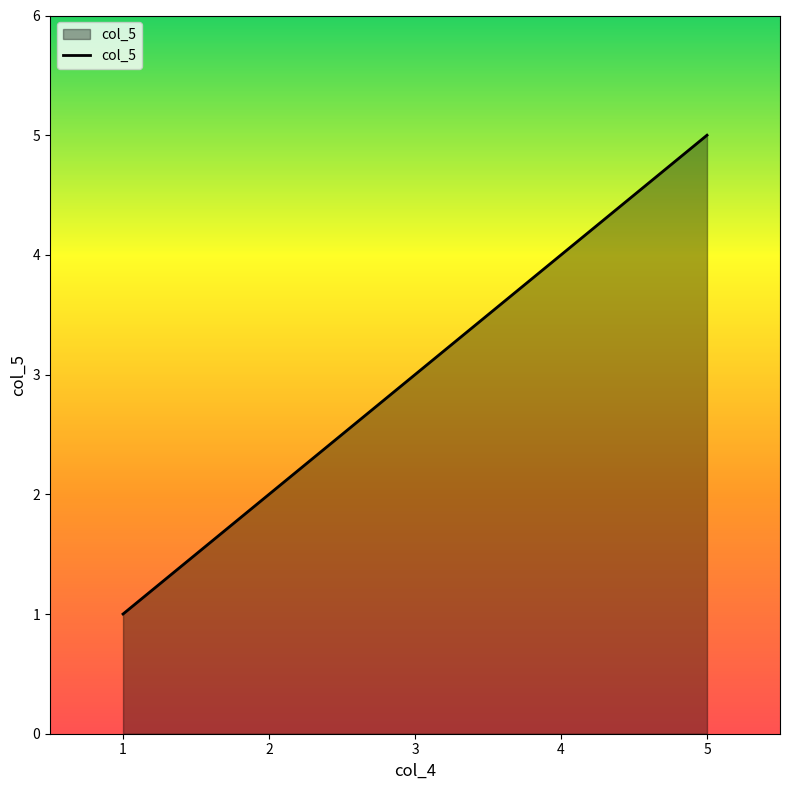

True or false: the data shows 1 at 1.

True